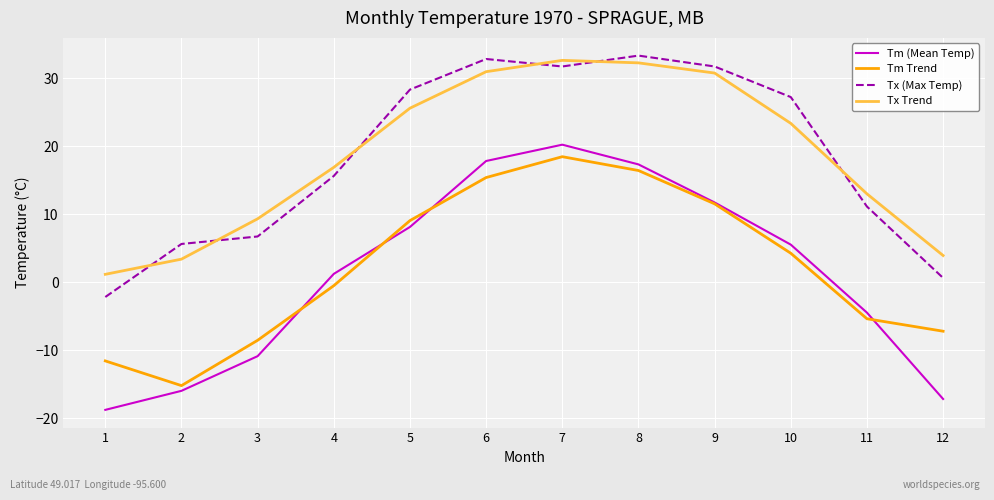

Is the value of Tx Trend at 9 greater than the value of Tm Trend at 9?

Yes